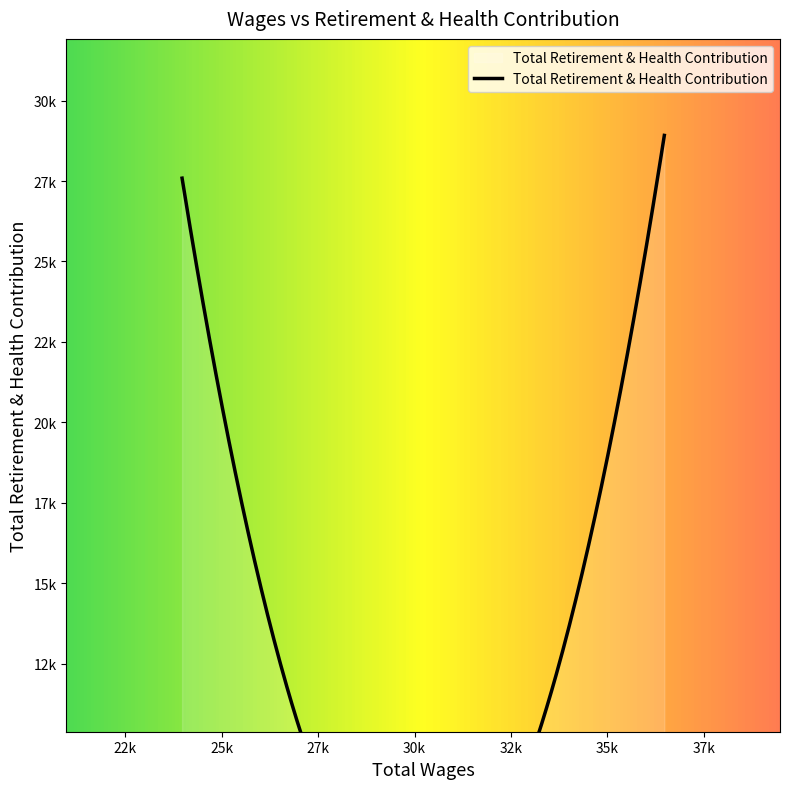

Between 26323.0 and 36478.0, which is larger?

36478.0